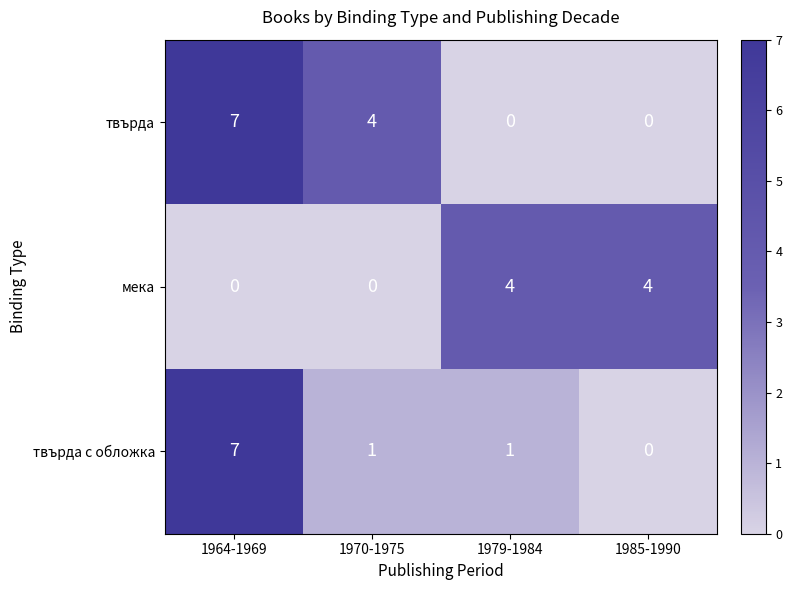

What is the spread (max minus min) of values at 1964-1969?

7